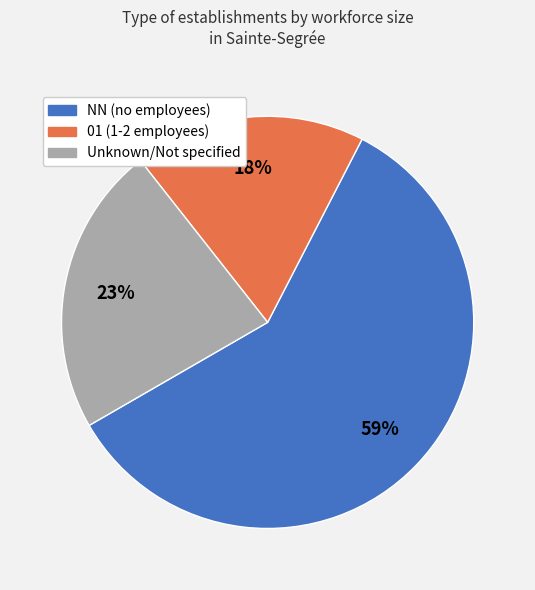

Does any single category account for the majority?

Yes